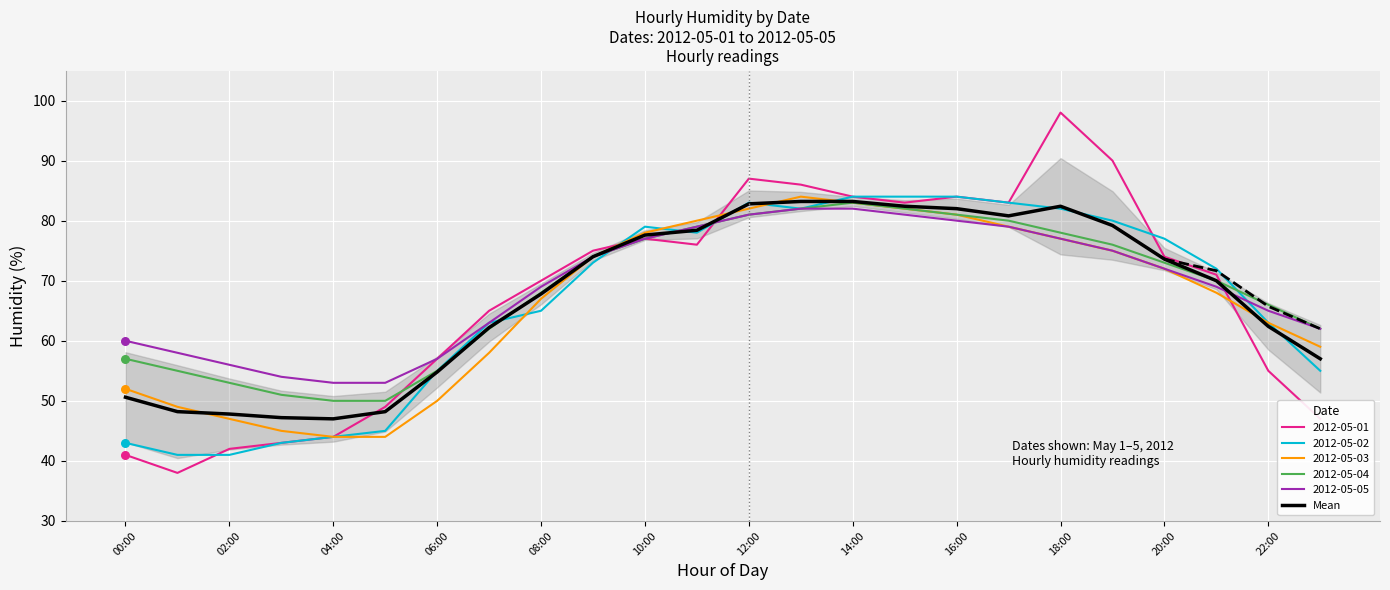

True or false: 2012-05-03 has a value of 67.0 at 08:00.

True